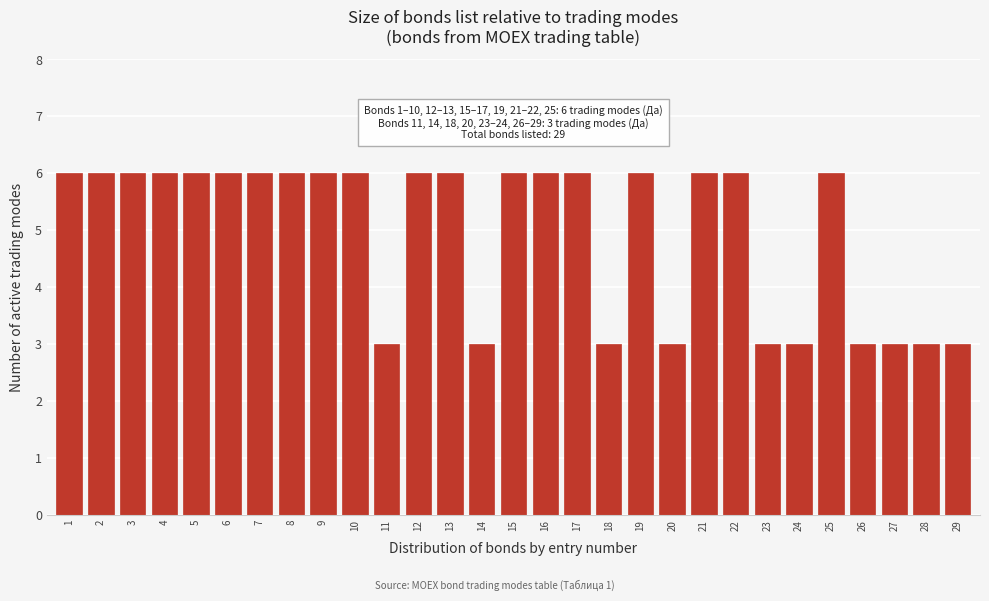

Reading left to right, what are all the values shown in this chart?

1=6	2=6	3=6	4=6	5=6	6=6	7=6	8=6	9=6	10=6	11=3	12=6	13=6	14=3	15=6	16=6	17=6	18=3	19=6	20=3	21=6	22=6	23=3	24=3	25=6	26=3	27=3	28=3	29=3